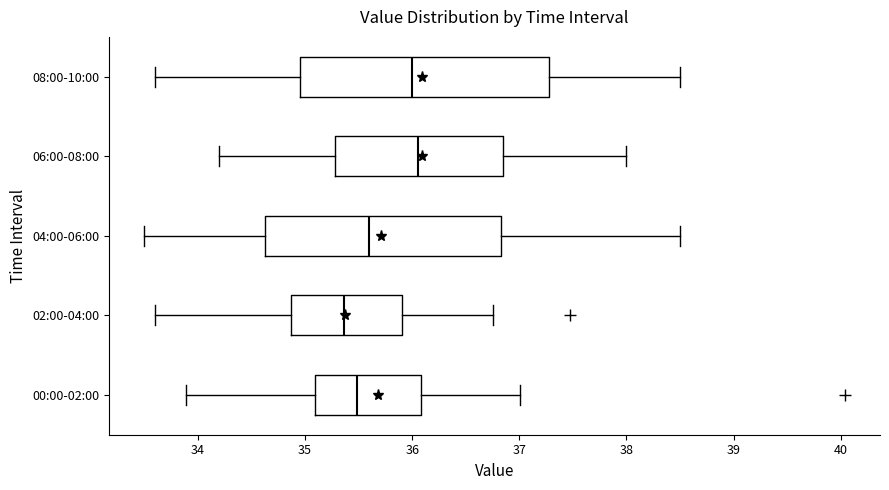

Reading bottom to top, transcribe this box plot: for each box, give where its median line is, the range the box spans, and where its two whiskers end, as read against the x-axis. The values are not printed on the chart, so give them approximately, as read against the axis.

00:00-02:00: median 35.5, box 35.1 to 36.1, whiskers 33.9 to 37.0
02:00-04:00: median 35.4, box 34.9 to 35.9, whiskers 33.6 to 36.8
04:00-06:00: median 35.6, box 34.6 to 36.8, whiskers 33.5 to 38.5
06:00-08:00: median 36.1, box 35.3 to 36.9, whiskers 34.2 to 38.0
08:00-10:00: median 36.0, box 35.0 to 37.3, whiskers 33.6 to 38.5